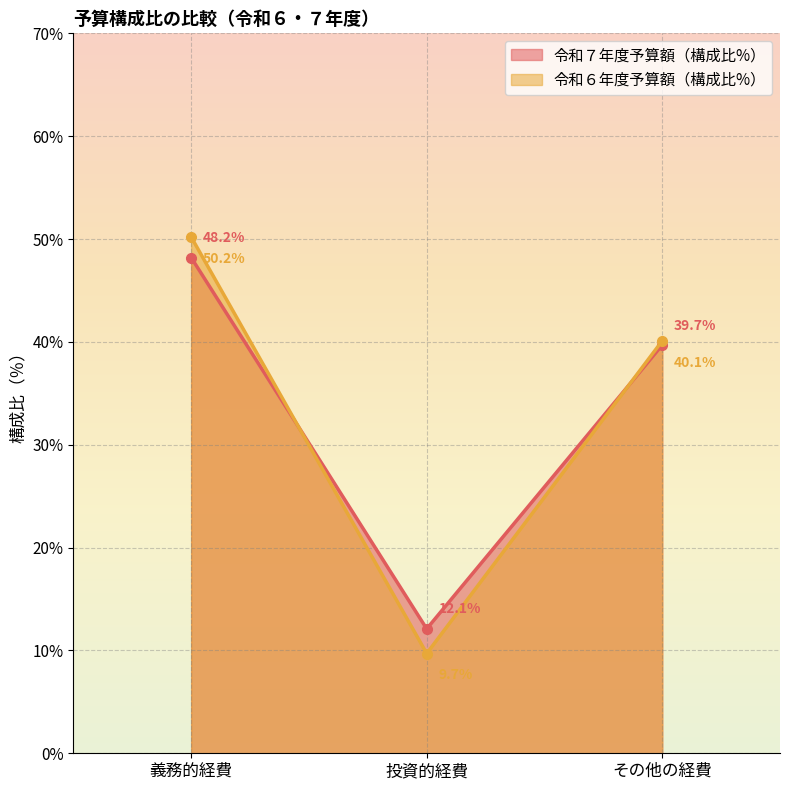

At which label does 令和６年度予算額（構成比%） reach its minimum?

投資的経費